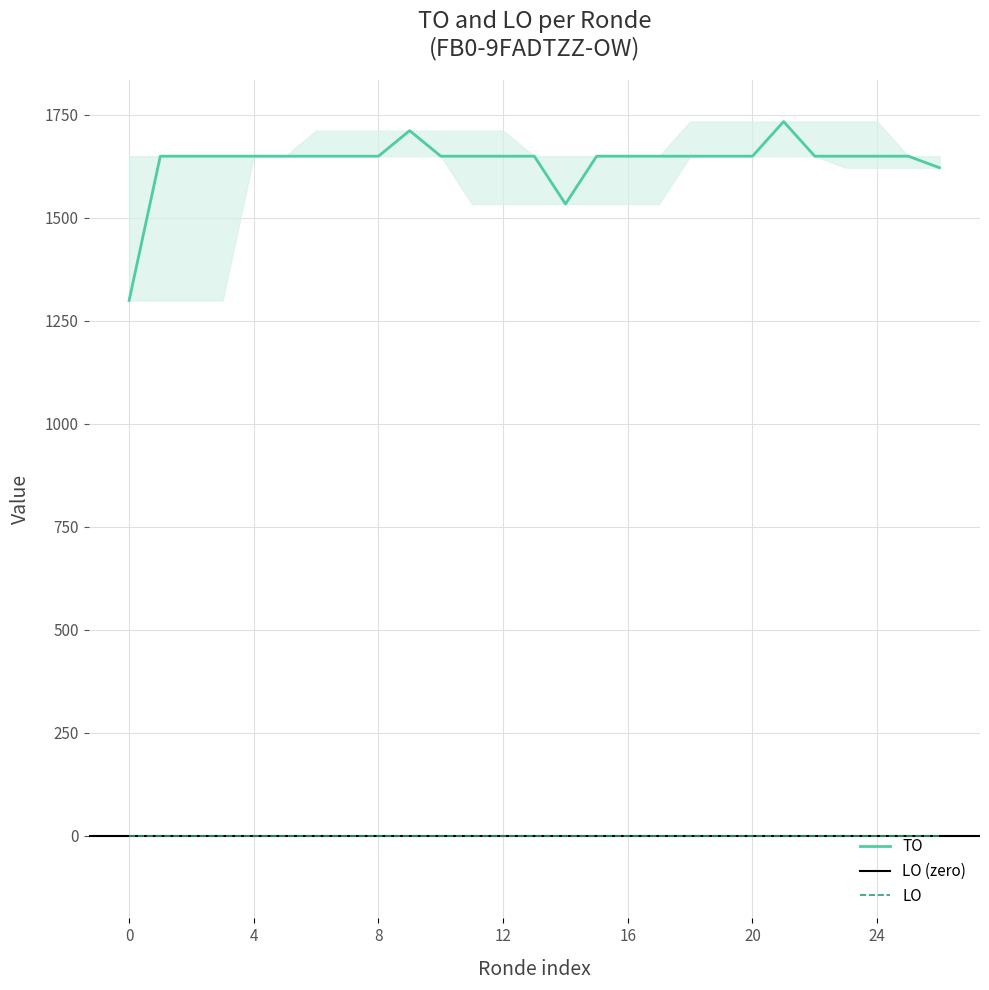

True or false: LO and TO intersect in this chart.

False